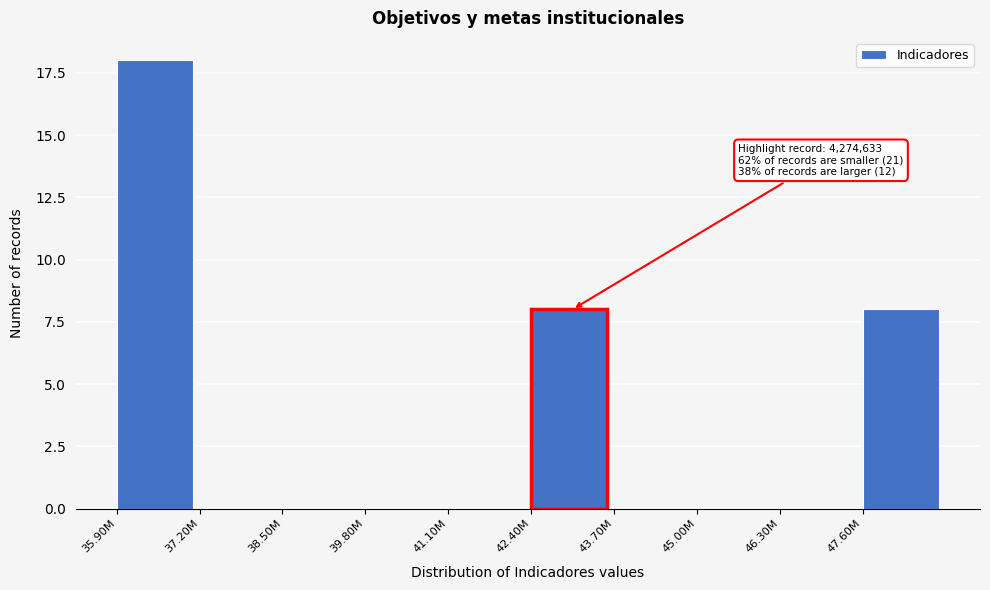

Reading right to left, list all the values displayed in this chart.

47.60M=8	46.30M=0	45.00M=0	43.70M=0	42.40M=8	41.10M=0	39.80M=0	38.50M=0	37.20M=0	35.90M=18